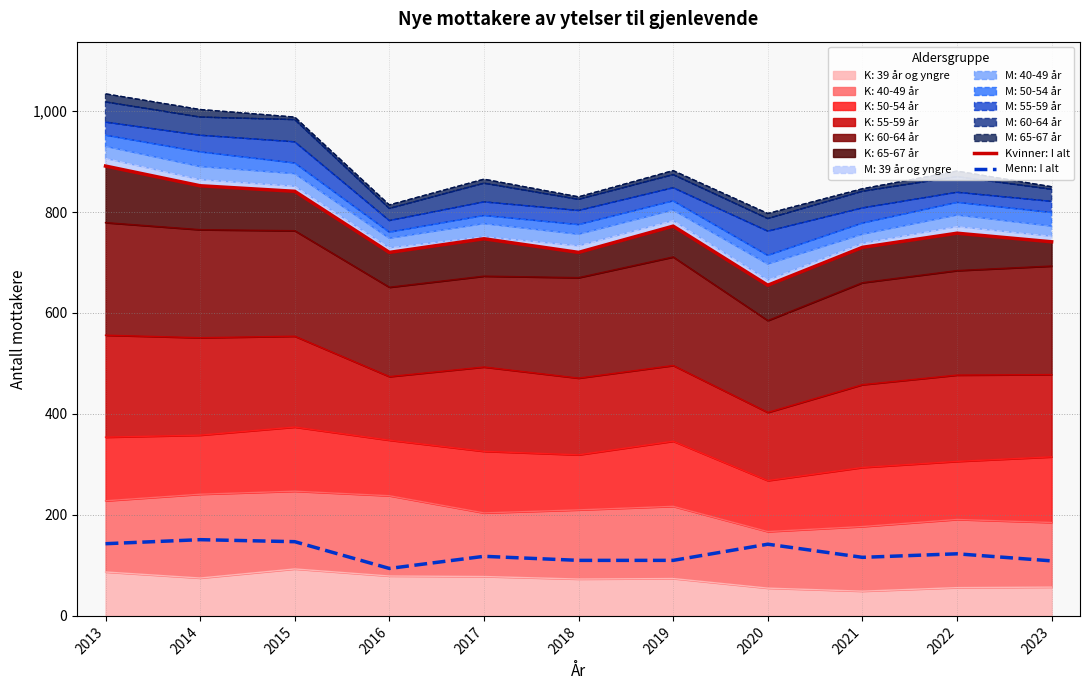

What value does the Kvinner: I alt series have at 2018, to the nearest 50?

700